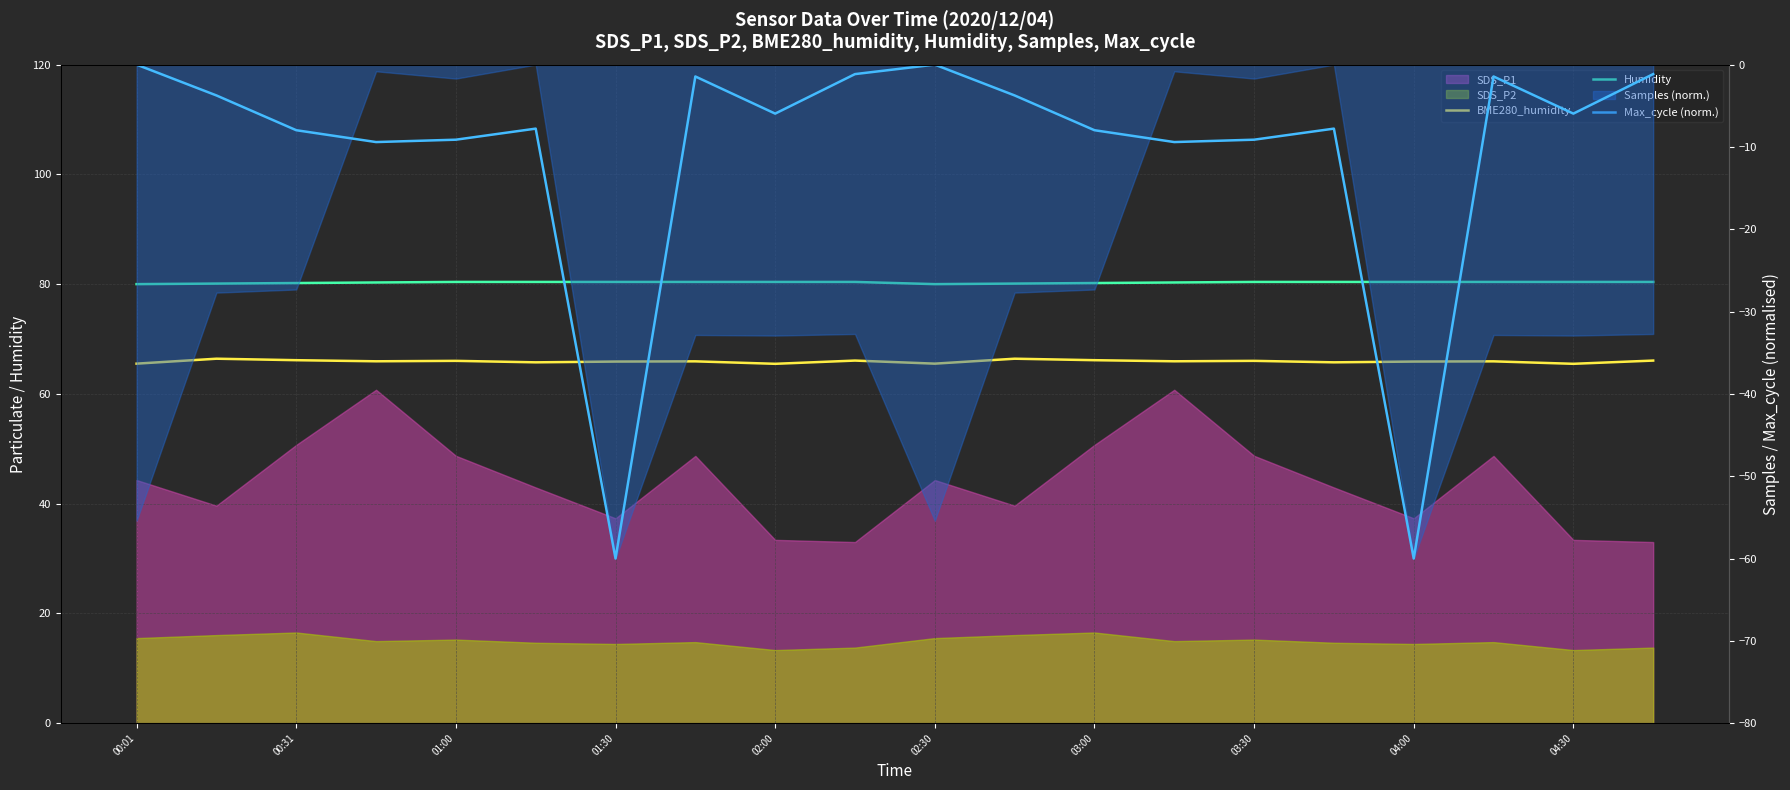

What is the difference between the second highest and minimum values in the Humidity series?

0.4